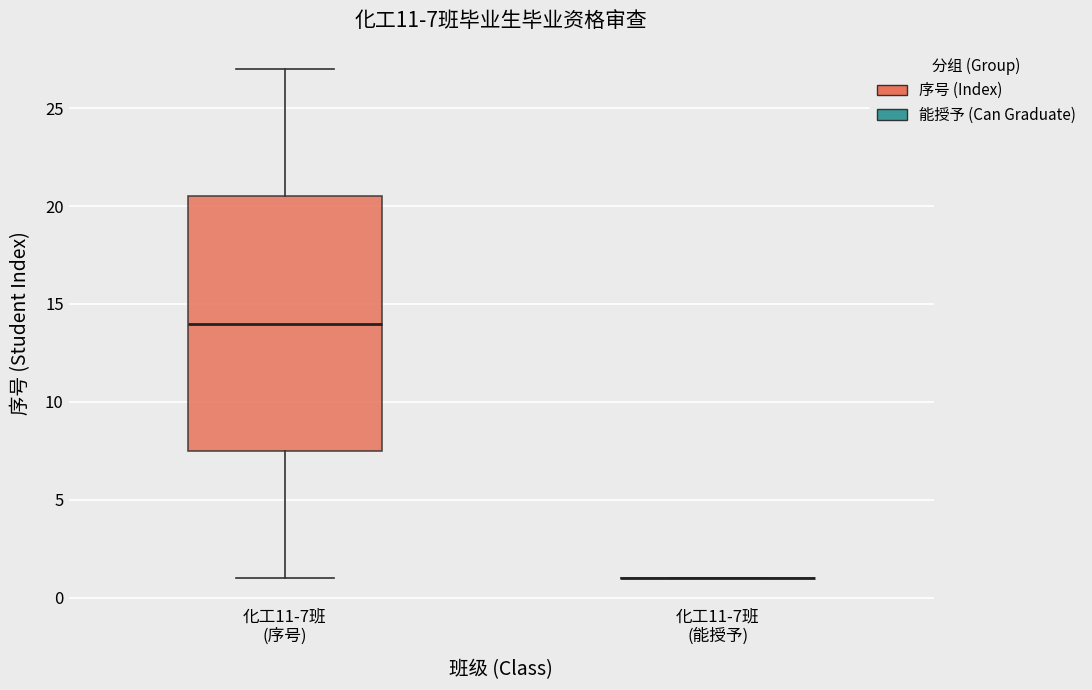

Which box is the tallest, from its lower edge to its upper edge?

化工11-7班 (序号)